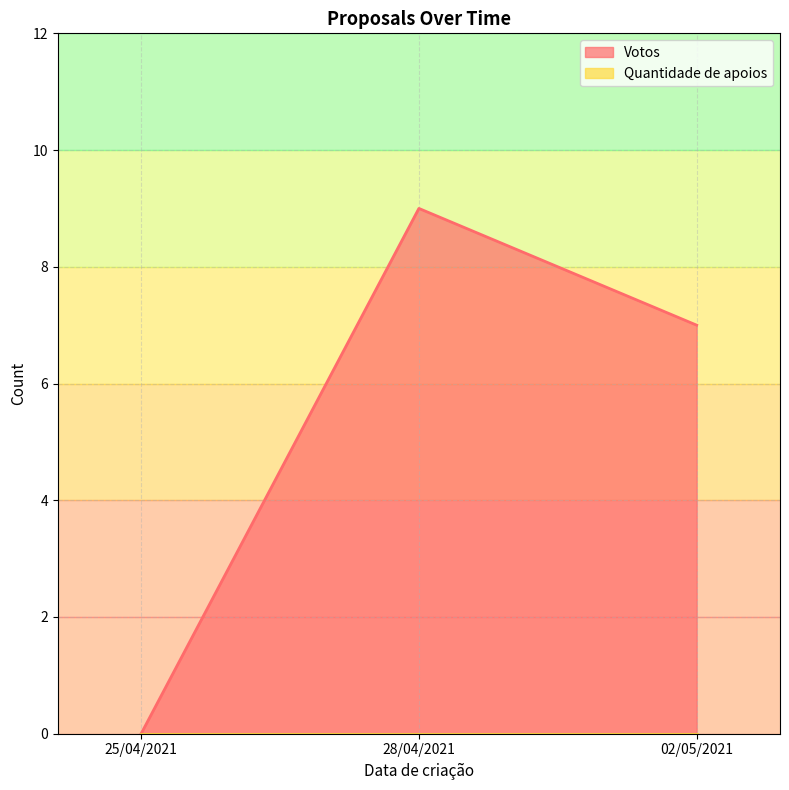

Rank the categories by value from lowest to highest.

25/04/2021, 02/05/2021, 28/04/2021